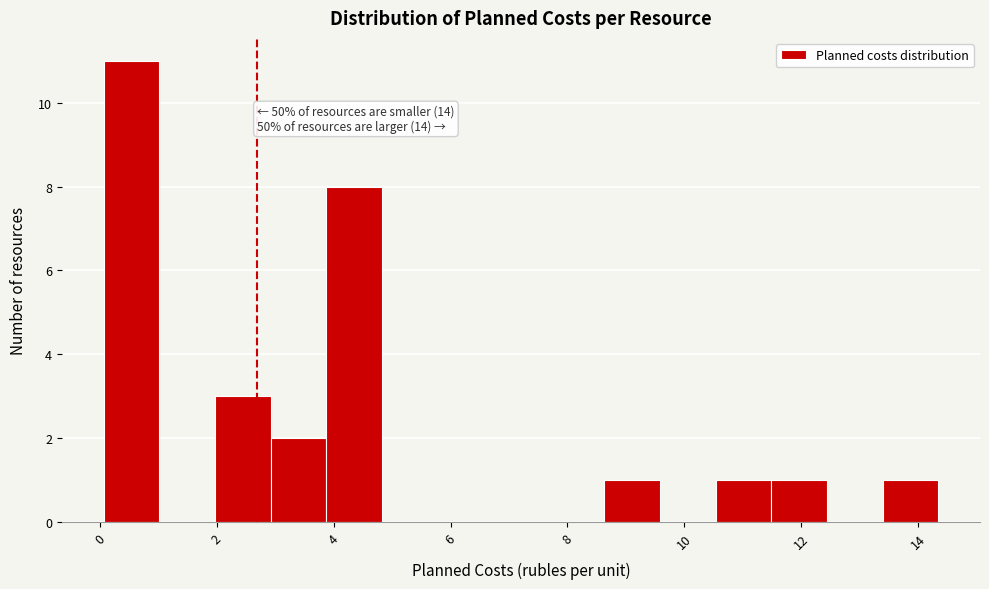

Over which range of the x-axis is the bar tallest?

0.0 to 1.0